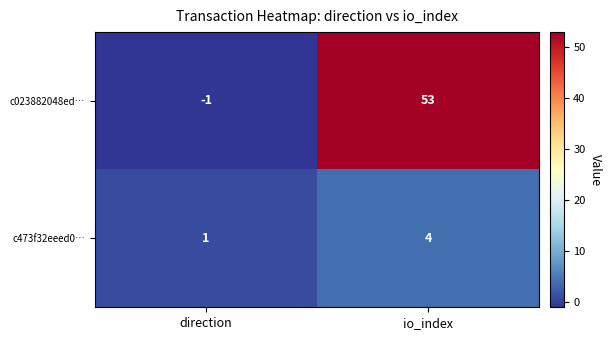

What is the minimum value shown in the chart?

-1